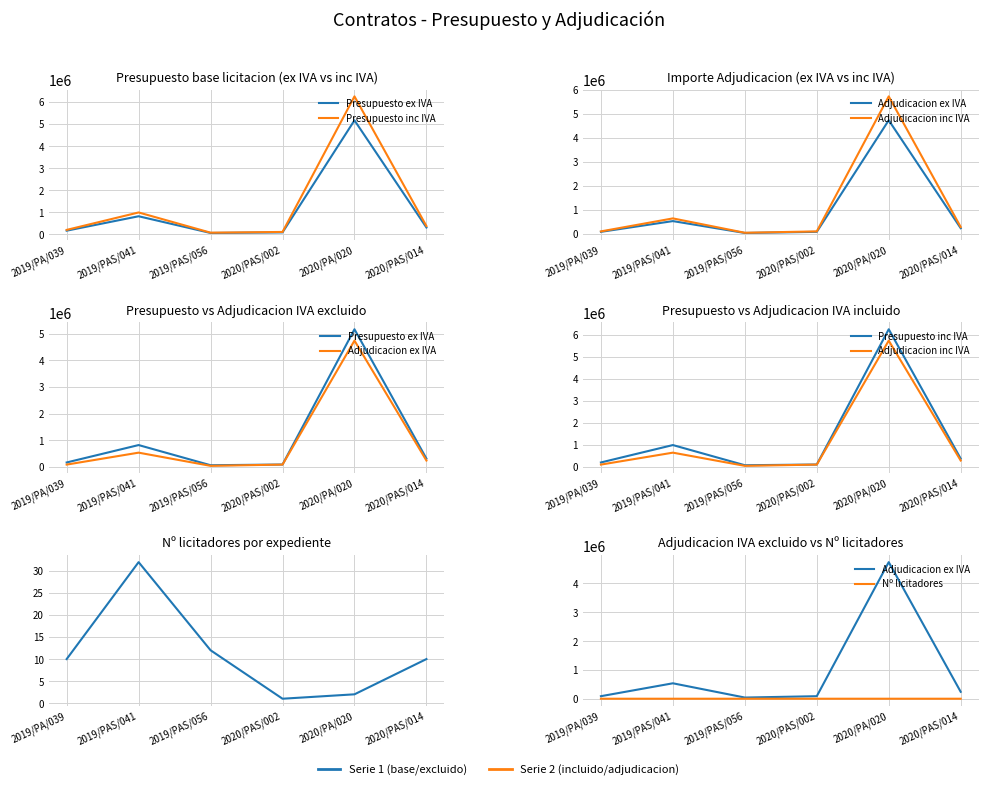

What is the maximum value shown in the chart?

6250810.0